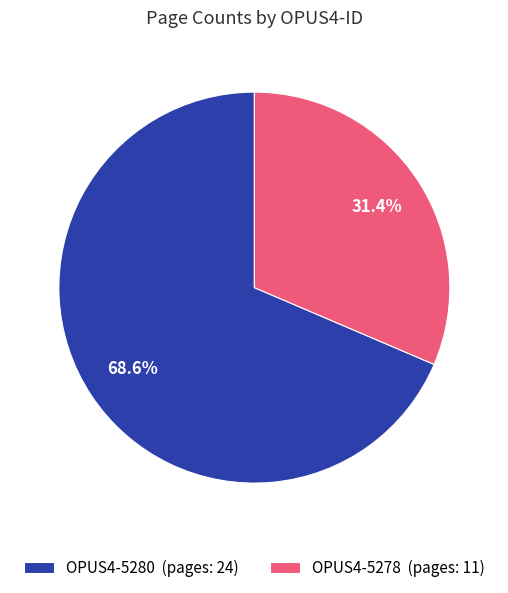

Does OPUS4-5280 account for over 50% of the chart?

Yes